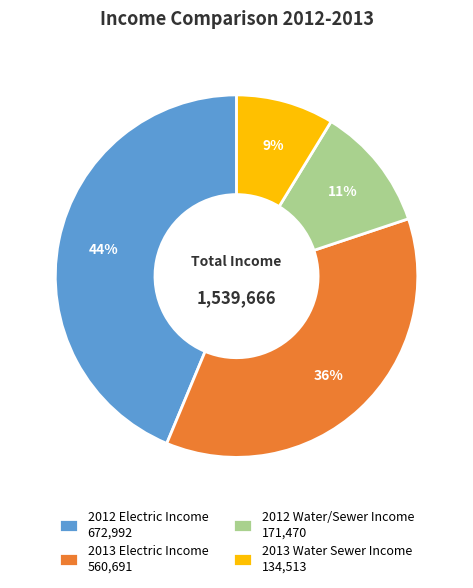

How many segments does this pie chart have?

4